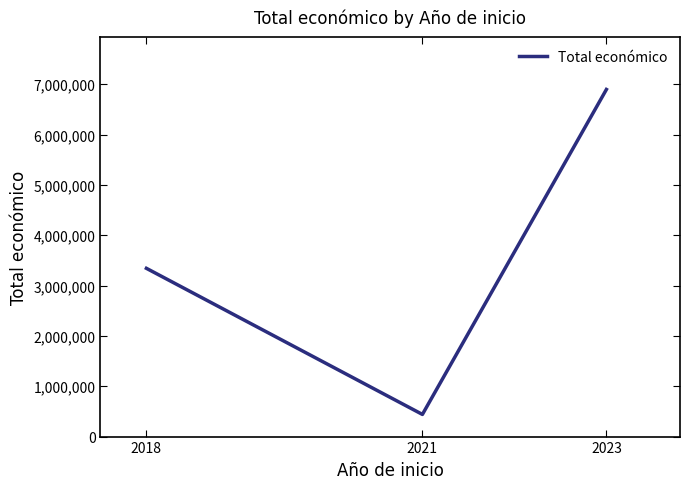

Rank the categories by value from highest to lowest.

2023, 2018, 2021